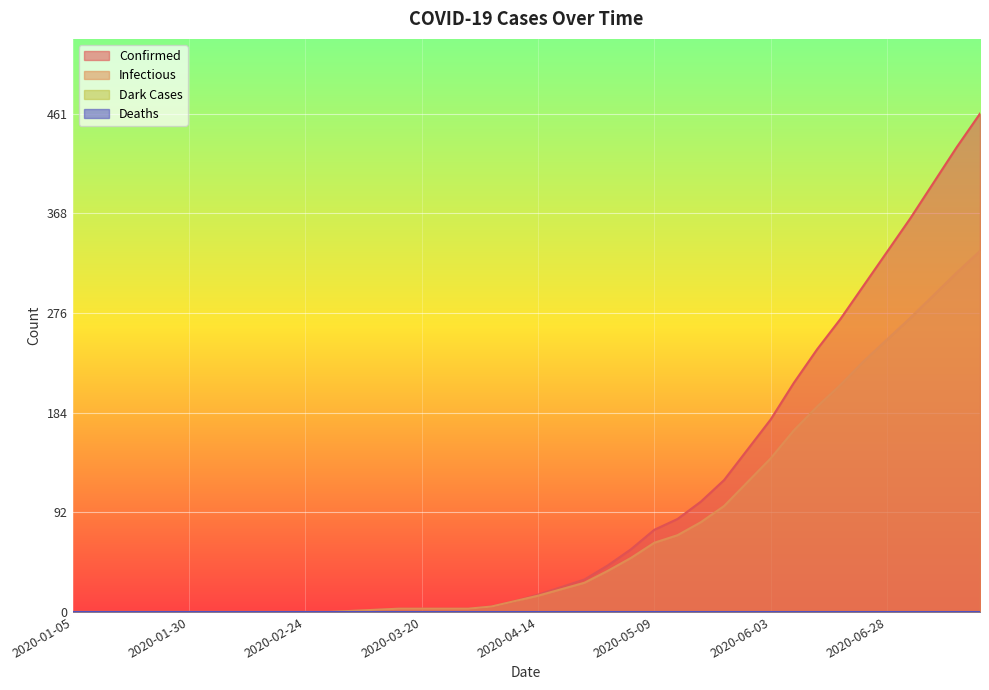

True or false: conf has more than 2 points higher than both neighbors.

False